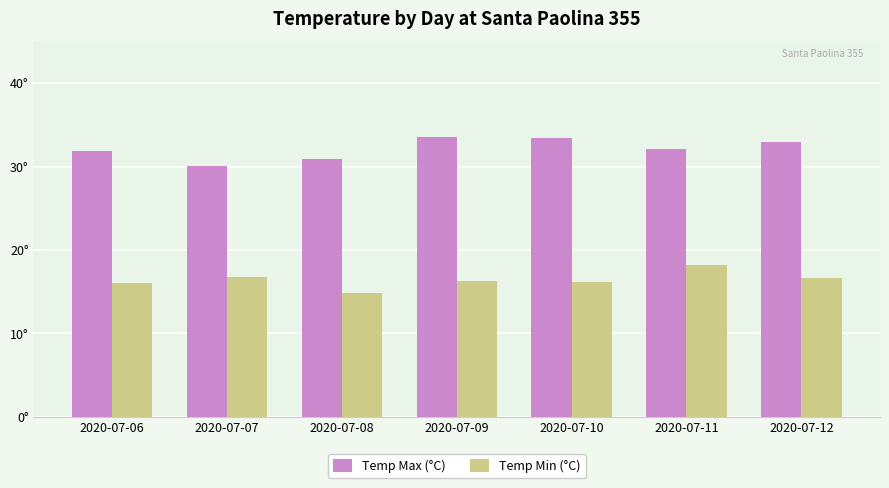

Reading right to left, list all the values displayed in this chart.

Temp Max (°C): 2020-07-12=32.9	2020-07-11=32.1	2020-07-10=33.4	2020-07-09=33.5	2020-07-08=30.9	2020-07-07=30.1	2020-07-06=31.8
Temp Min (°C): 2020-07-12=16.6	2020-07-11=18.2	2020-07-10=16.2	2020-07-09=16.3	2020-07-08=14.8	2020-07-07=16.8	2020-07-06=16.0